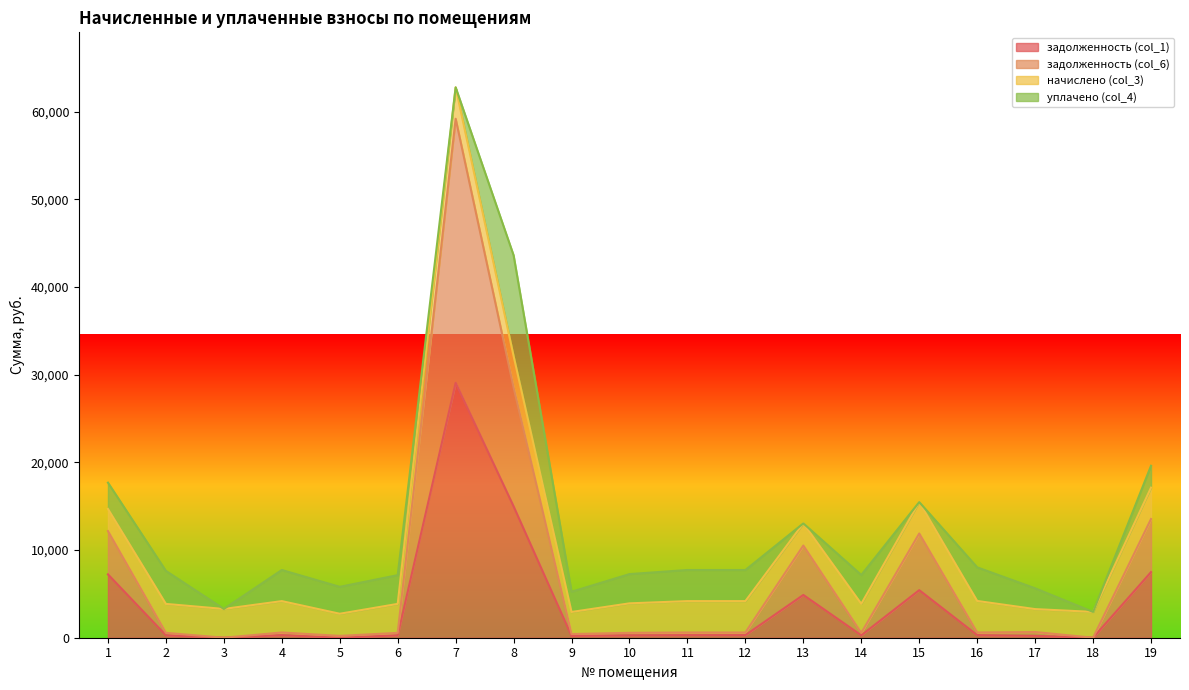

How many values in задолженность (col_1) are above zero?

16